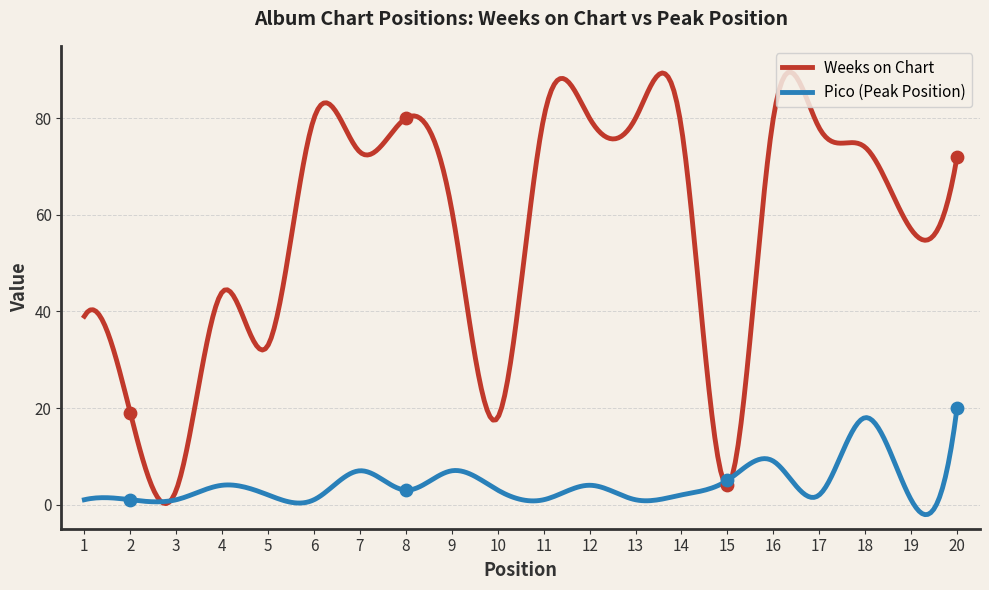

Which series contains the highest Y value?

Weeks on Chart